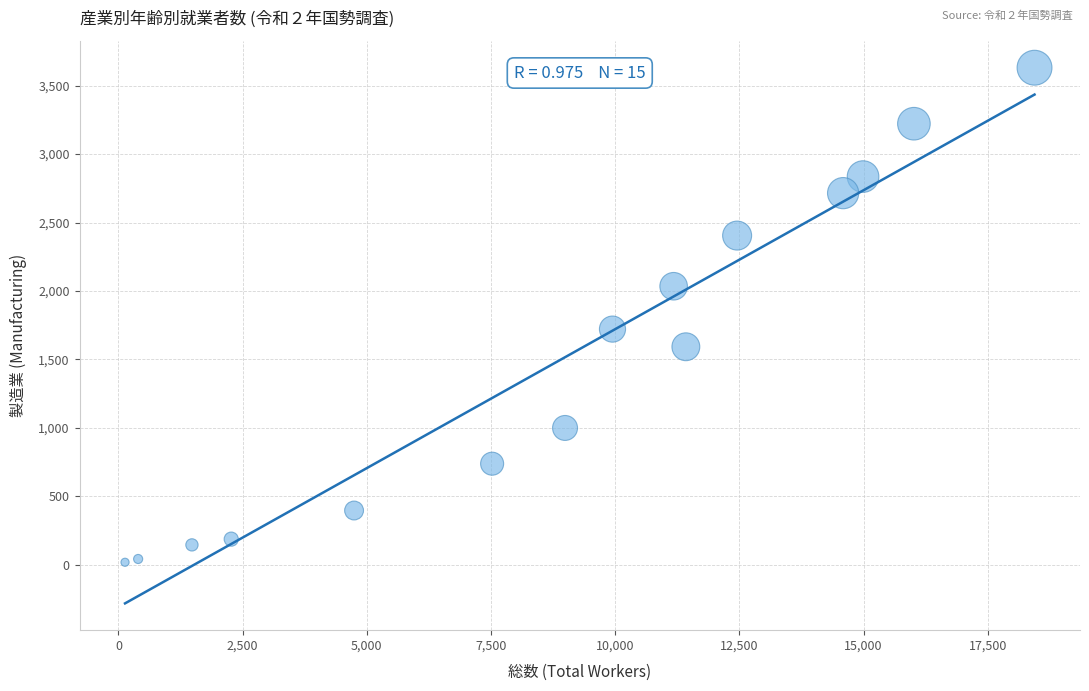

What is the range of Y values (max minus min)?

3612